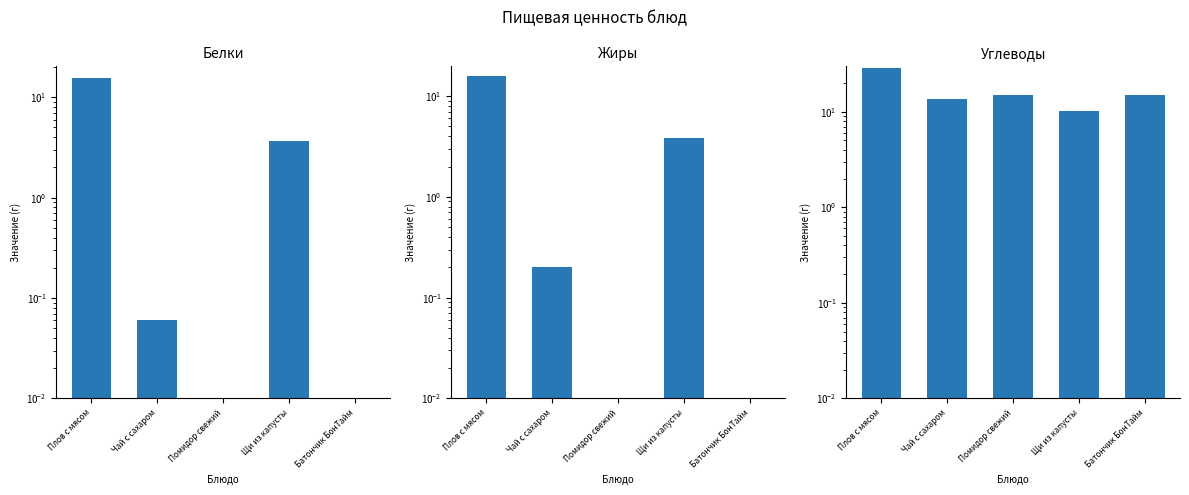

Where is Жиры nearest to the value 7?

Щи из капусты